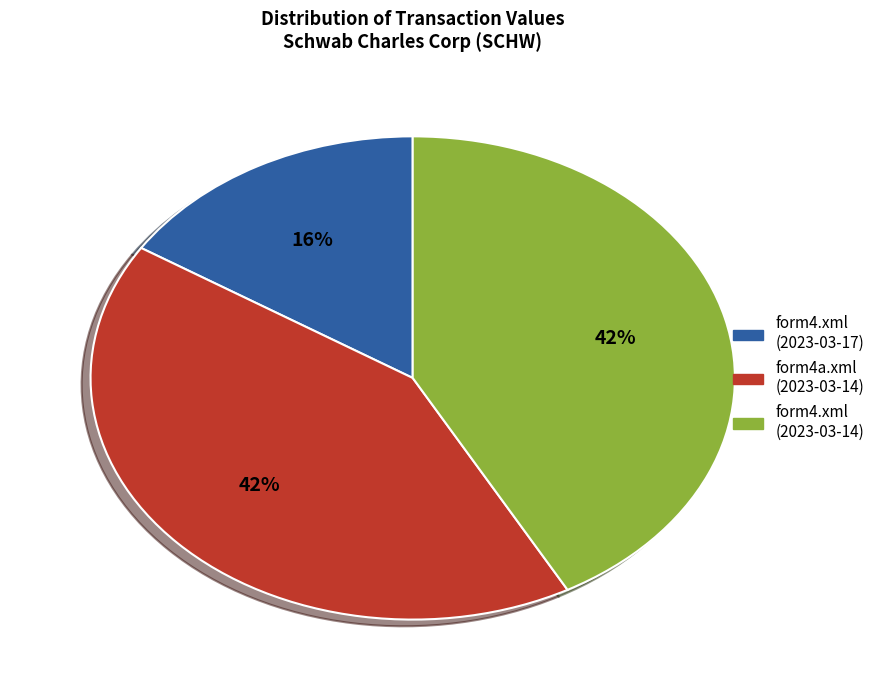

Is the sum of form4.xml (2023-03-17) and form4a.xml (2023-03-14) greater than half?

Yes